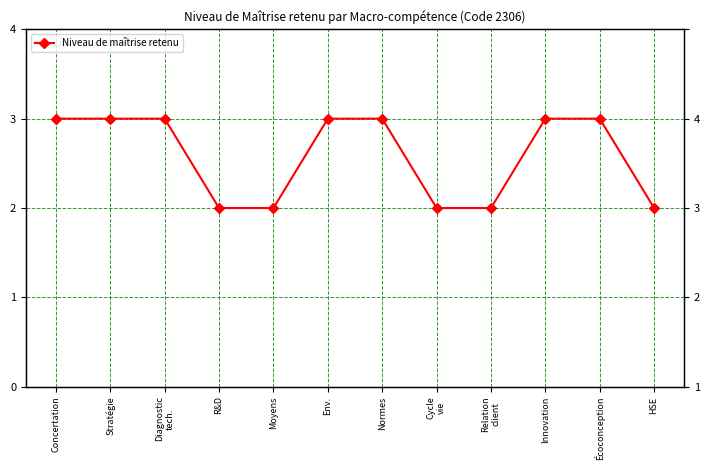

List the labels in order of value, largest first.

Concertation, Stratégie, Diagnostic
tech., Env., Normes, Innovation, Écoconception, R&D, Moyens, Cycle
vie, Relation
client, HSE